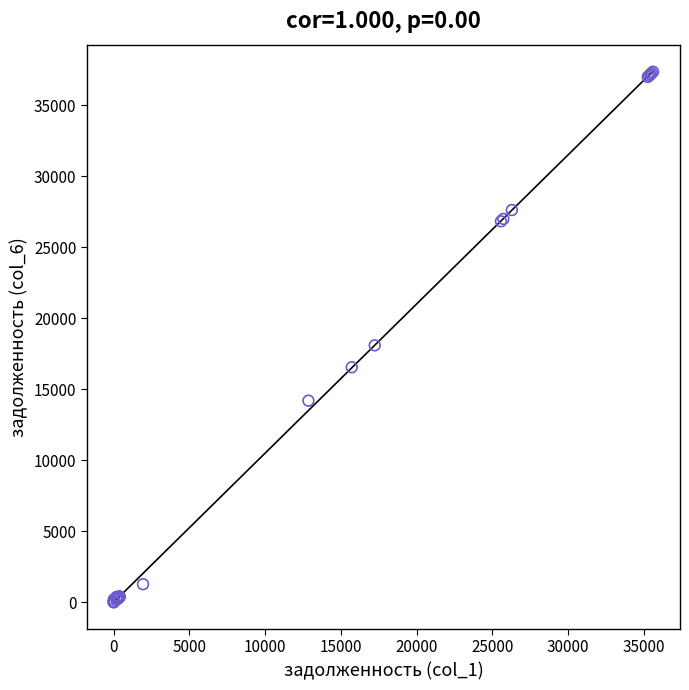

What Y value in the scatter plot is closest to 18670?

18077.8